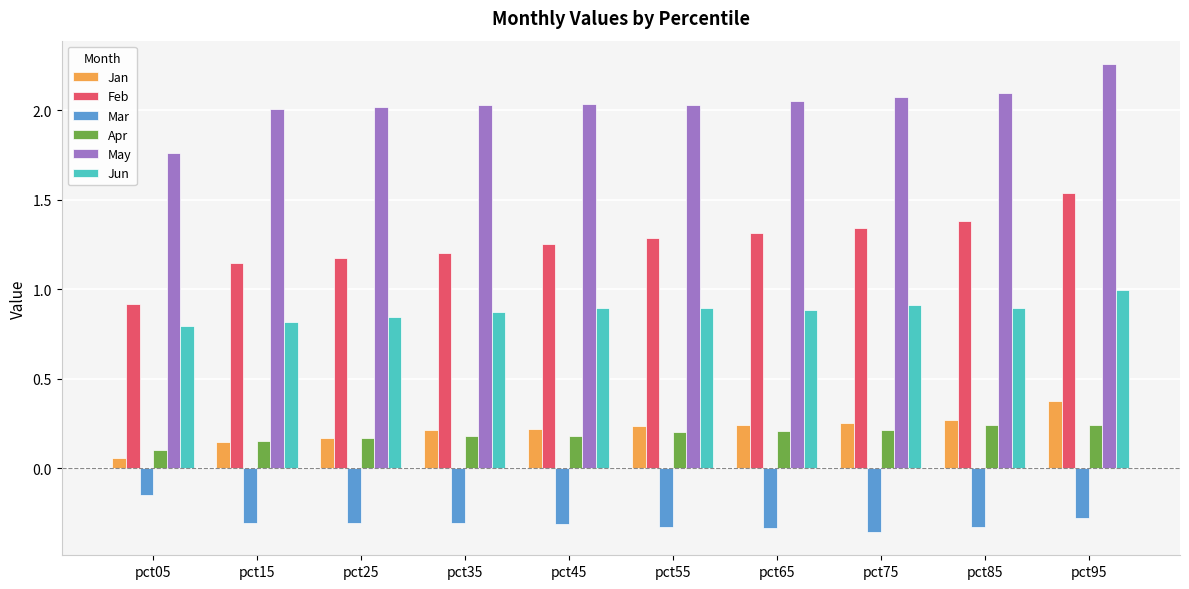

What is the sum of the Jan values at pct65 and pct85?

0.5